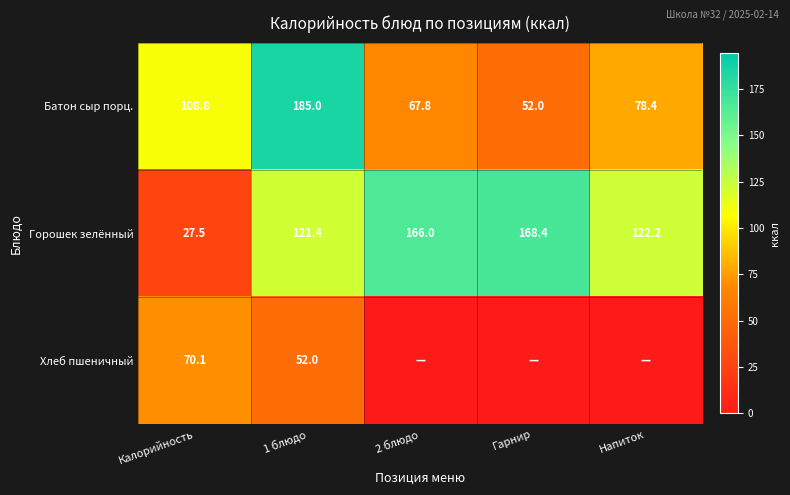

True or false: Хлеб пшеничный has a value of 18.9 at Калорийность.

False